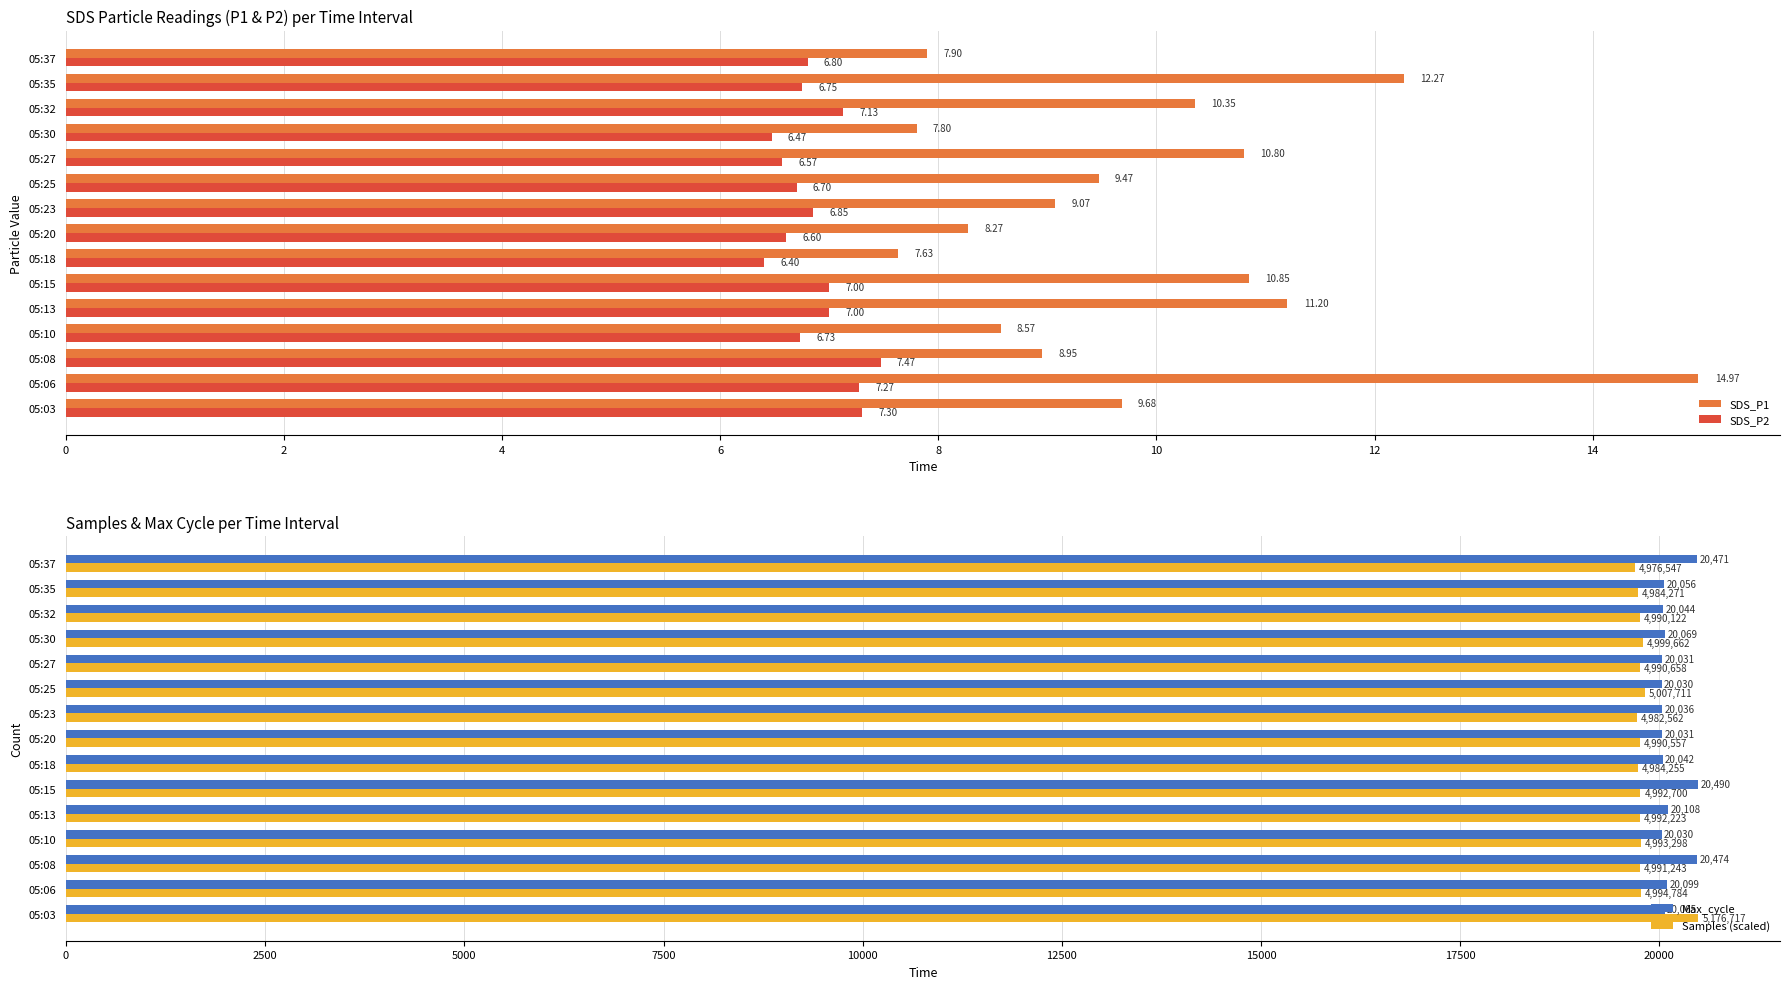

What is the average value of the SDS_P2 series?

6.9